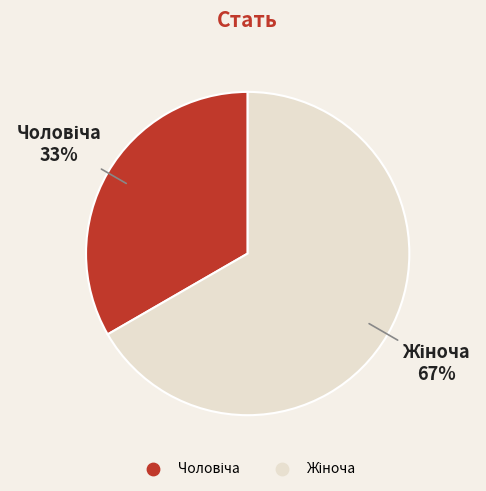

How many segments does this pie chart have?

2